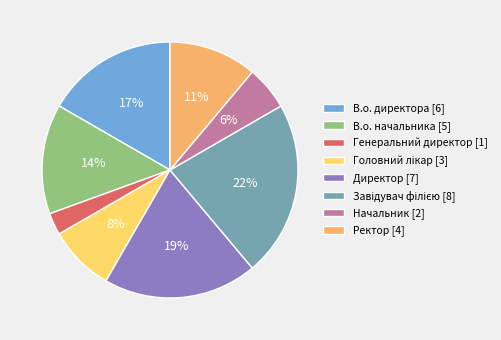

To the nearest percent, what is the difference between the largest and smallest slice percentages?

19%